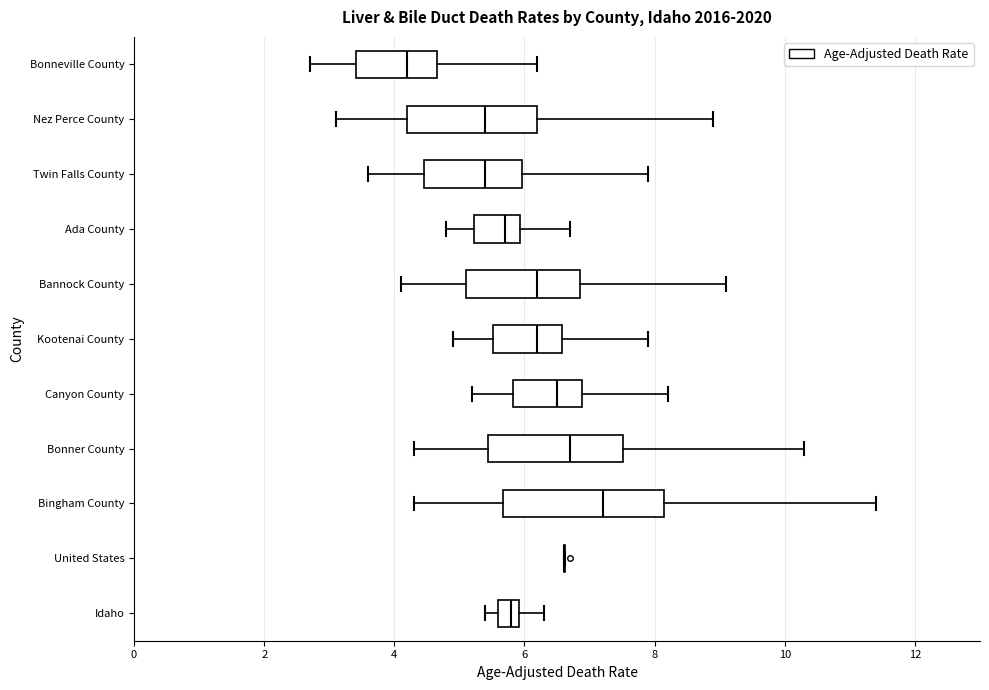

Which box is the widest, from its left edge to its right edge?

Bingham County